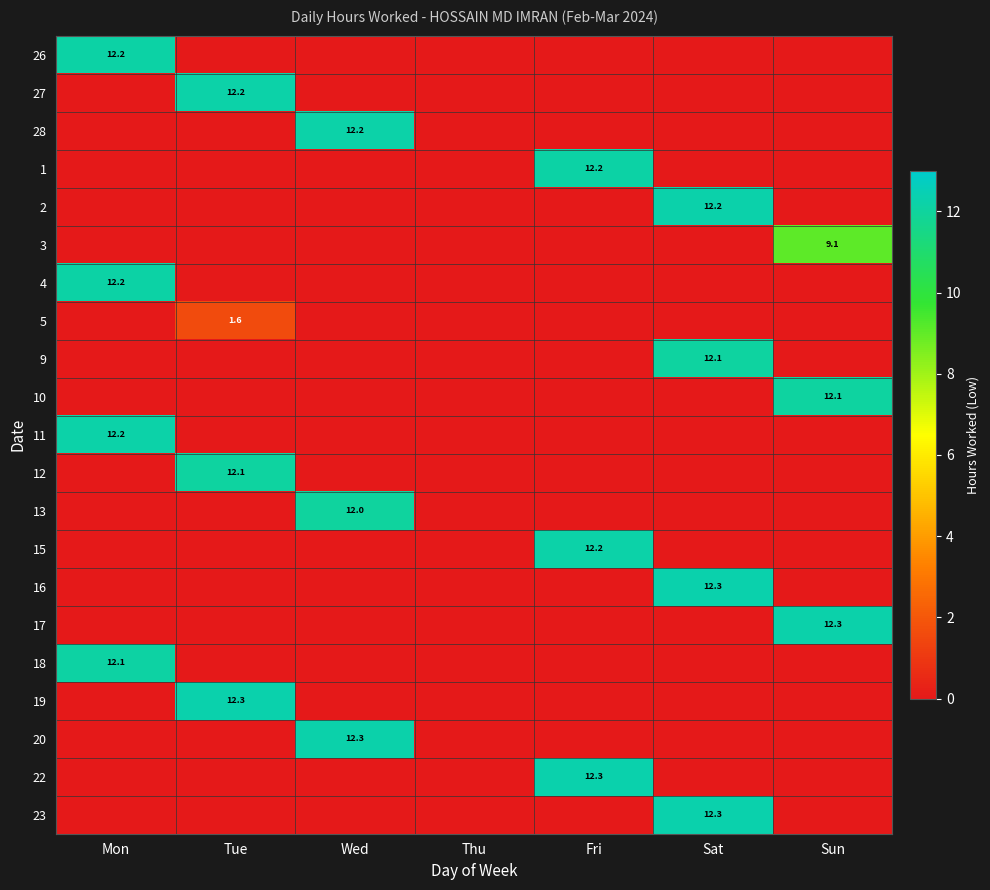

Is it true that 20 equals 0.0 at Sat?

True